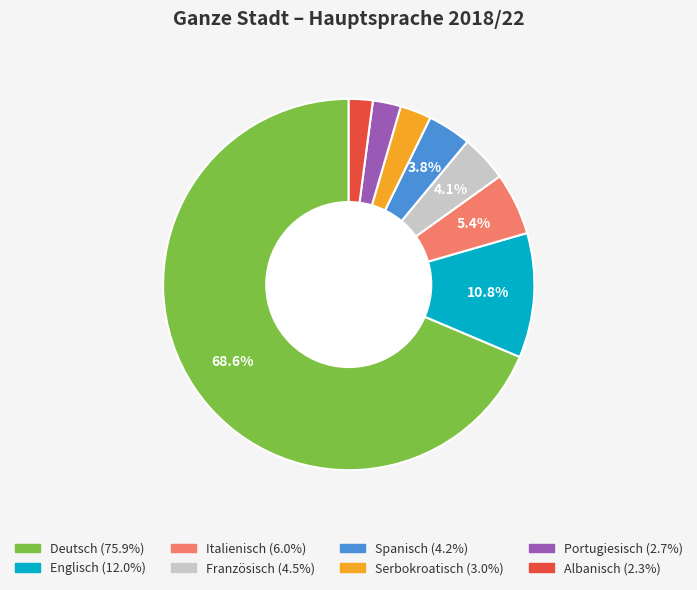

Do Portugiesisch and Französisch together represent more than half of the pie?

No